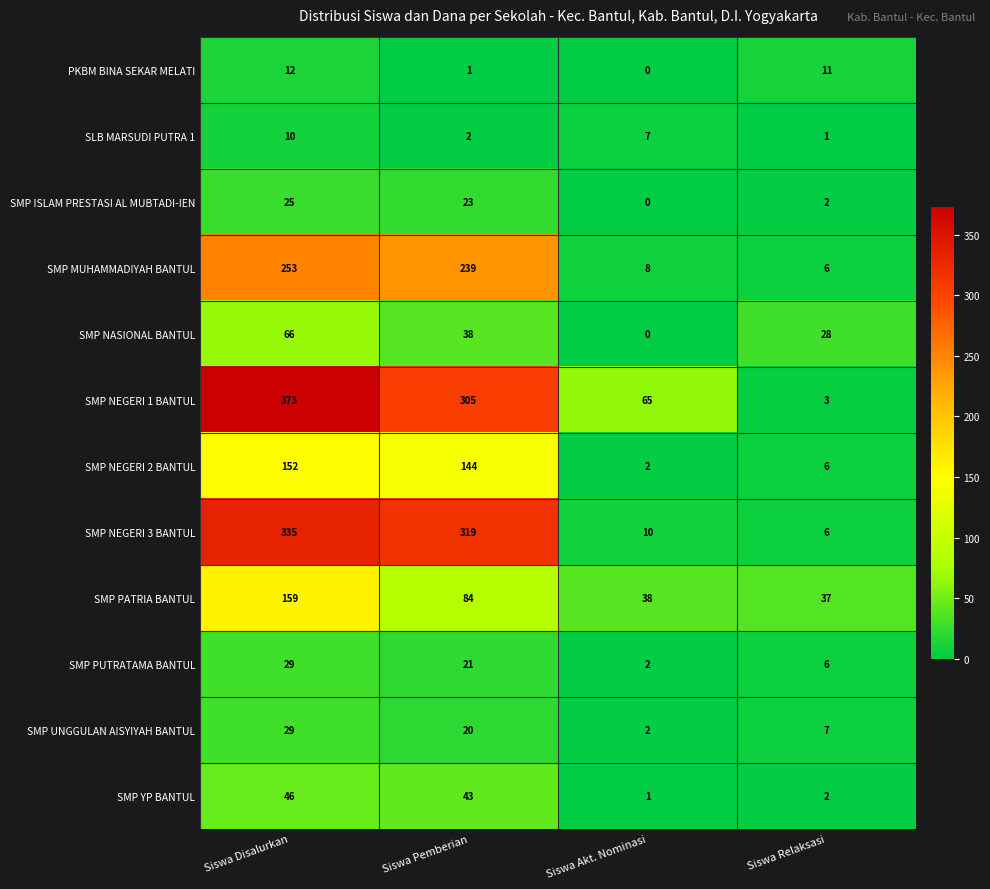

What is the lowest value of the SMP MUHAMMADIYAH BANTUL series?

6